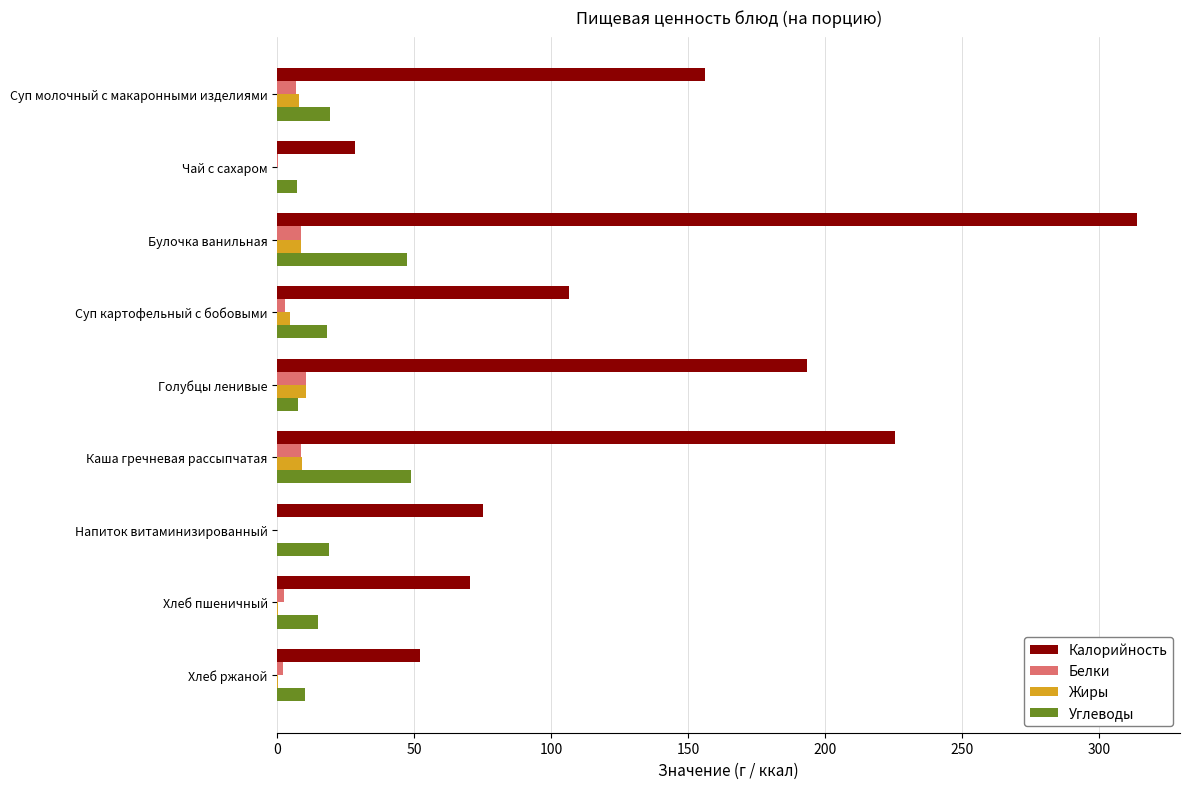

At which category does the chart reach its peak across all series?

Булочка ванильная